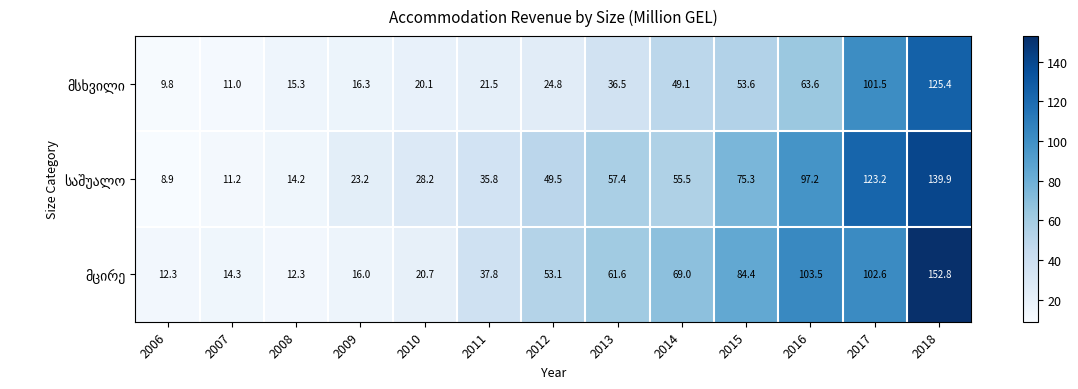

How many distinct data groups are displayed?

3